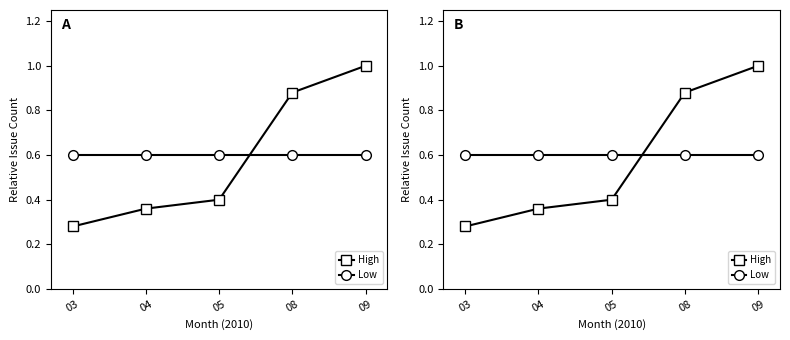

True or false: Low has more than 1 points higher than both neighbors.

False